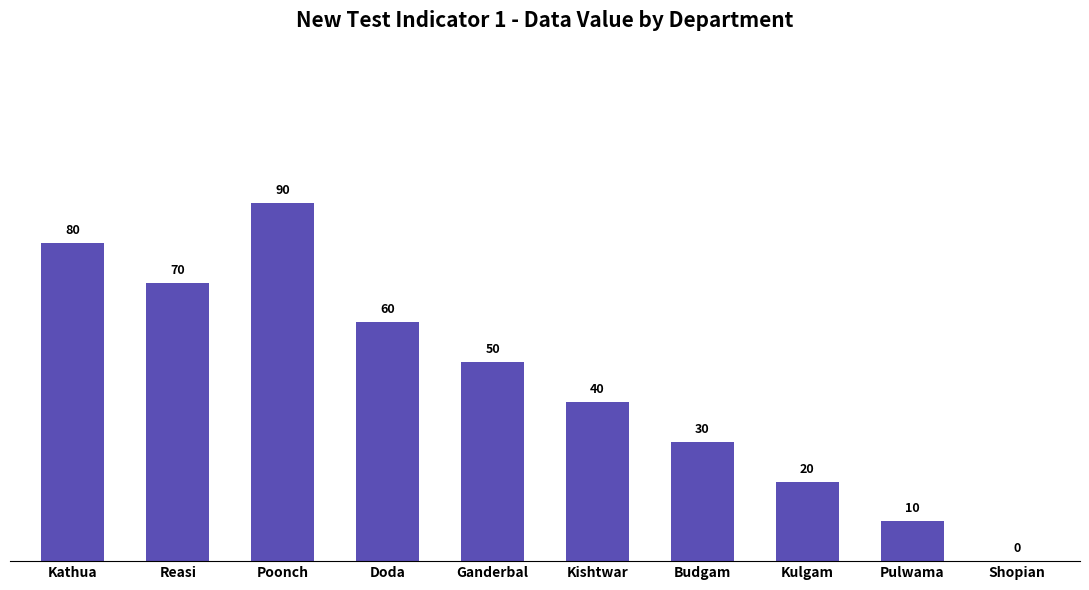

At which category does the chart reach its peak across all series?

Poonch